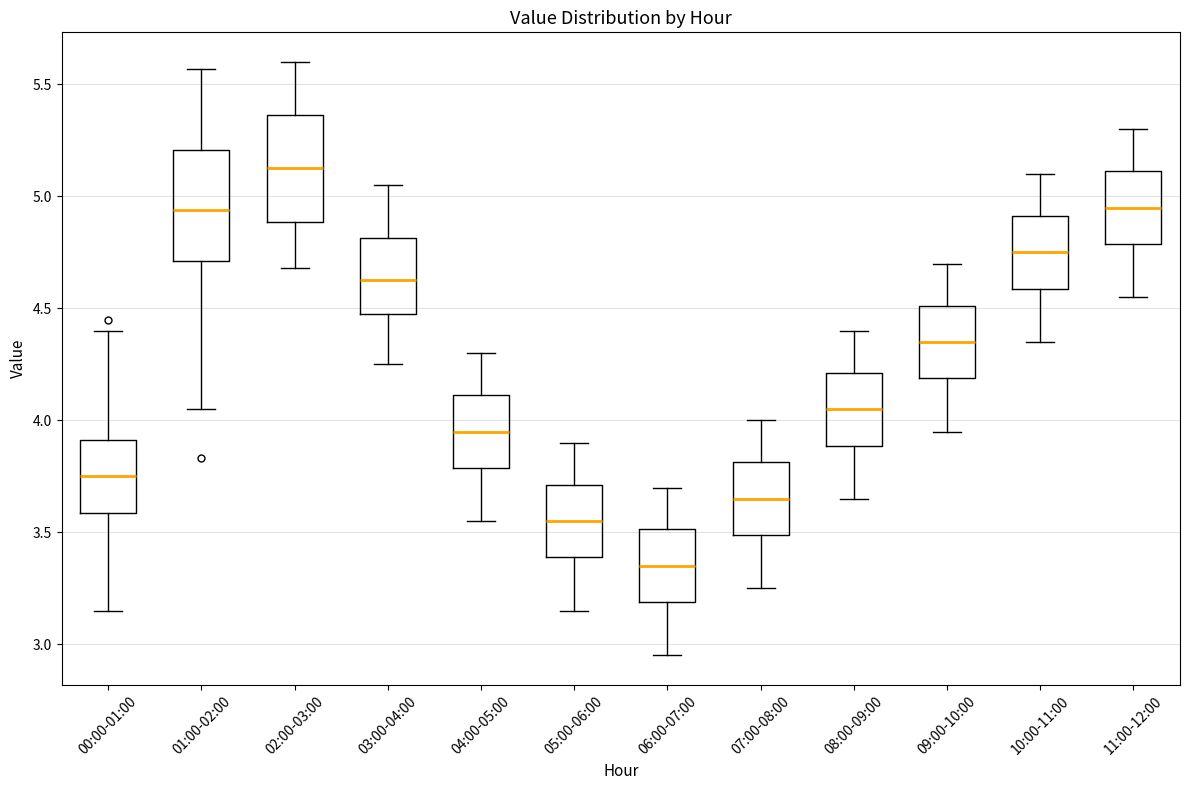

Reading left to right, transcribe this box plot: for each box, give where its median line is, the range the box spans, and where its two whiskers end, as read against the y-axis. The values are not printed on the chart, so give them approximately, as read against the axis.

00:00-01:00: median 3.75, box 3.60 to 3.90, whiskers 3.15 to 4.40
01:00-02:00: median 4.95, box 4.70 to 5.20, whiskers 4.05 to 5.55
02:00-03:00: median 5.15, box 4.90 to 5.35, whiskers 4.70 to 5.60
03:00-04:00: median 4.65, box 4.50 to 4.80, whiskers 4.25 to 5.05
04:00-05:00: median 3.95, box 3.80 to 4.10, whiskers 3.55 to 4.30
05:00-06:00: median 3.55, box 3.40 to 3.70, whiskers 3.15 to 3.90
06:00-07:00: median 3.35, box 3.20 to 3.50, whiskers 2.95 to 3.70
07:00-08:00: median 3.65, box 3.50 to 3.80, whiskers 3.25 to 4.00
08:00-09:00: median 4.05, box 3.90 to 4.20, whiskers 3.65 to 4.40
09:00-10:00: median 4.35, box 4.20 to 4.50, whiskers 3.95 to 4.70
10:00-11:00: median 4.75, box 4.60 to 4.90, whiskers 4.35 to 5.10
11:00-12:00: median 4.95, box 4.80 to 5.10, whiskers 4.55 to 5.30